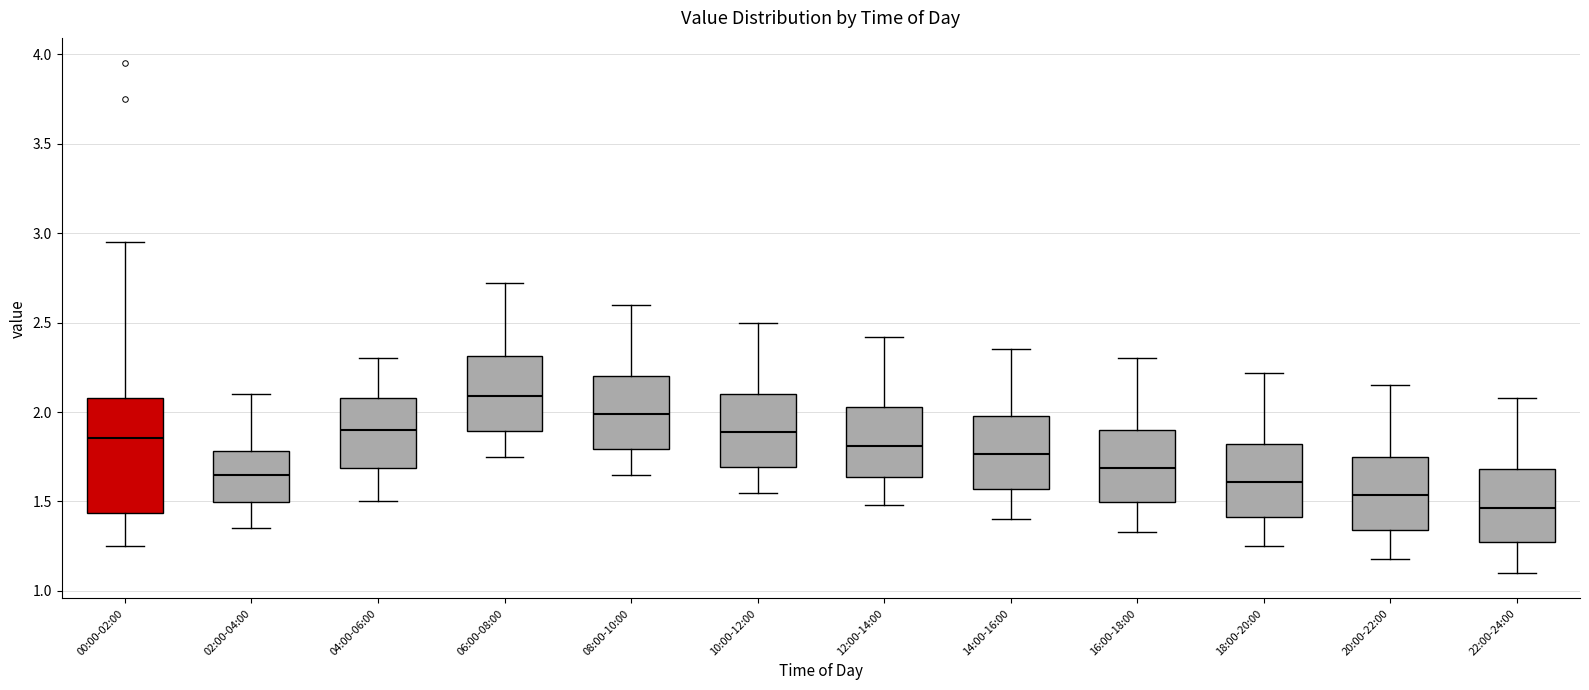

Where does the upper whisker of the box for 08:00-10:00 end on the y-axis? The values are not printed on the chart, so give them approximately, as read against the axis.

2.60